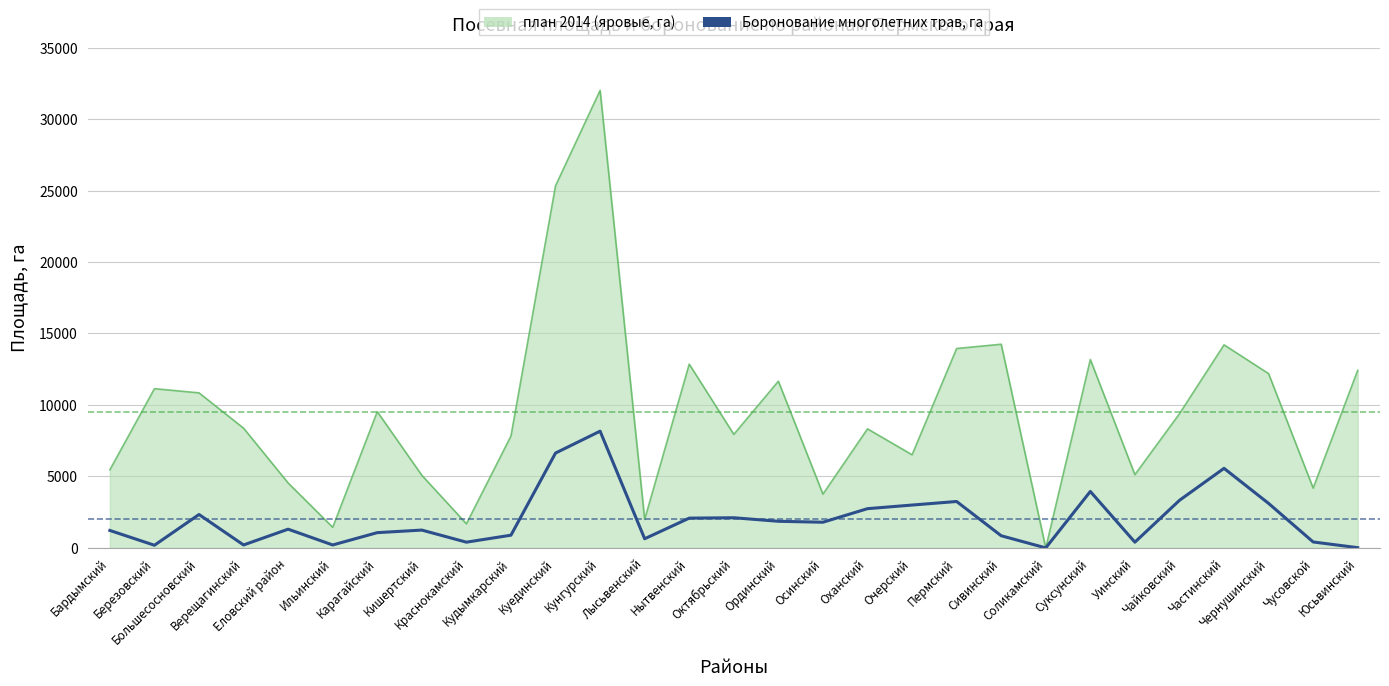

What is the greatest value displayed?

32006